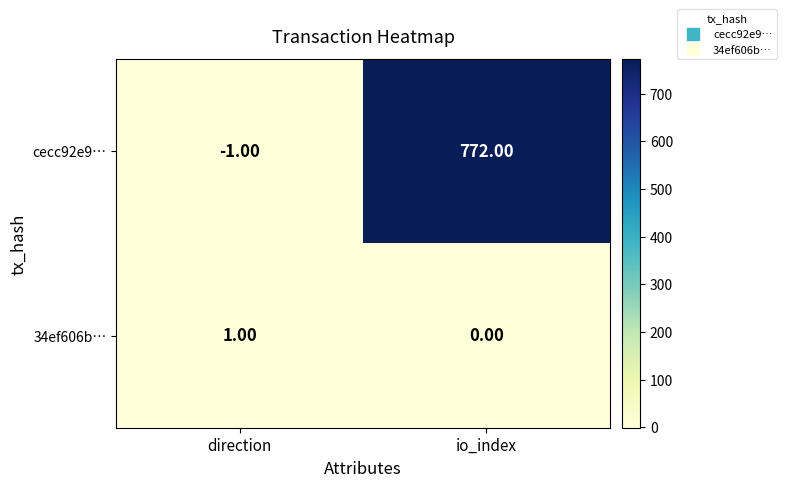

Is the value of 34ef606b… at io_index greater than the value of cecc92e9… at direction?

Yes